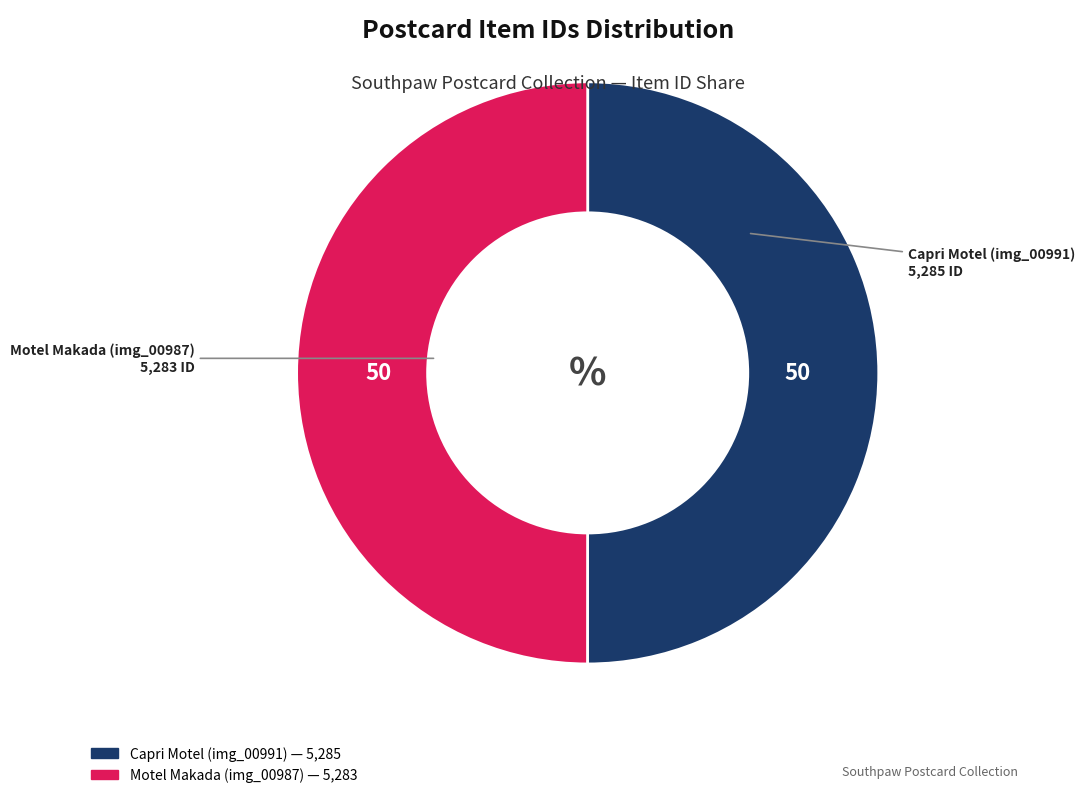

Is the sum of Motel Makada (img_00987) and Capri Motel (img_00991) greater than half?

Yes